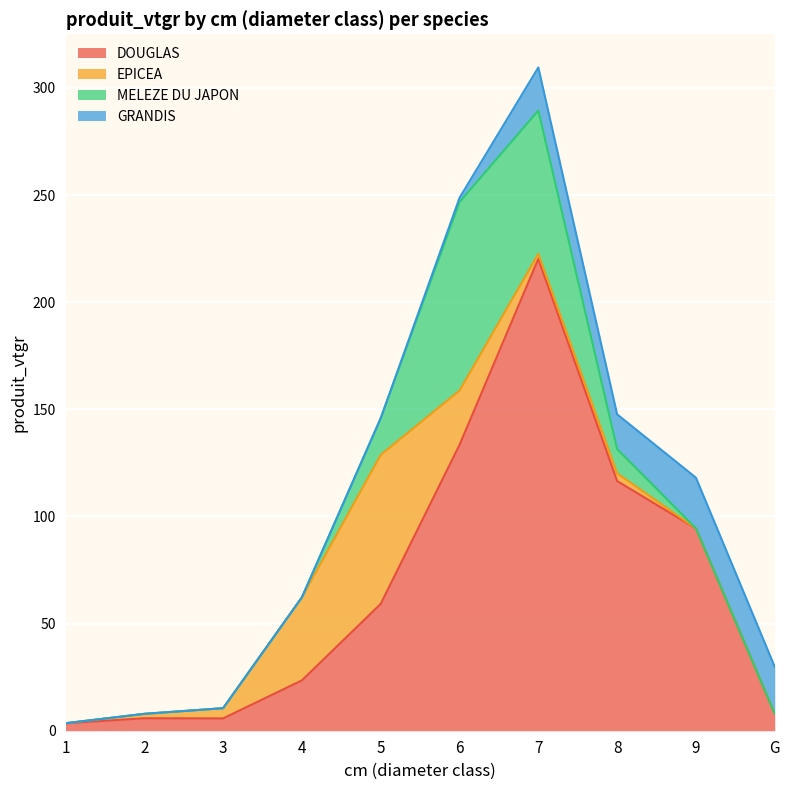

What is the value of the DOUGLAS point at the 5th from the left?

59.2